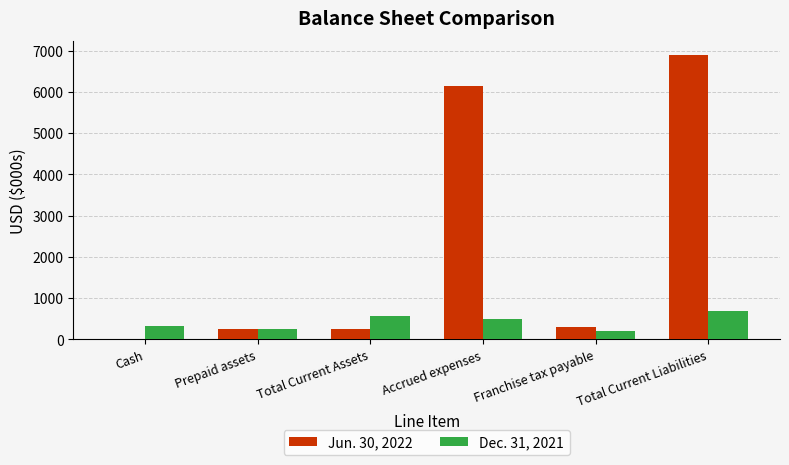

Is it true that Dec. 31, 2021 equals 327.7 at Cash?

True